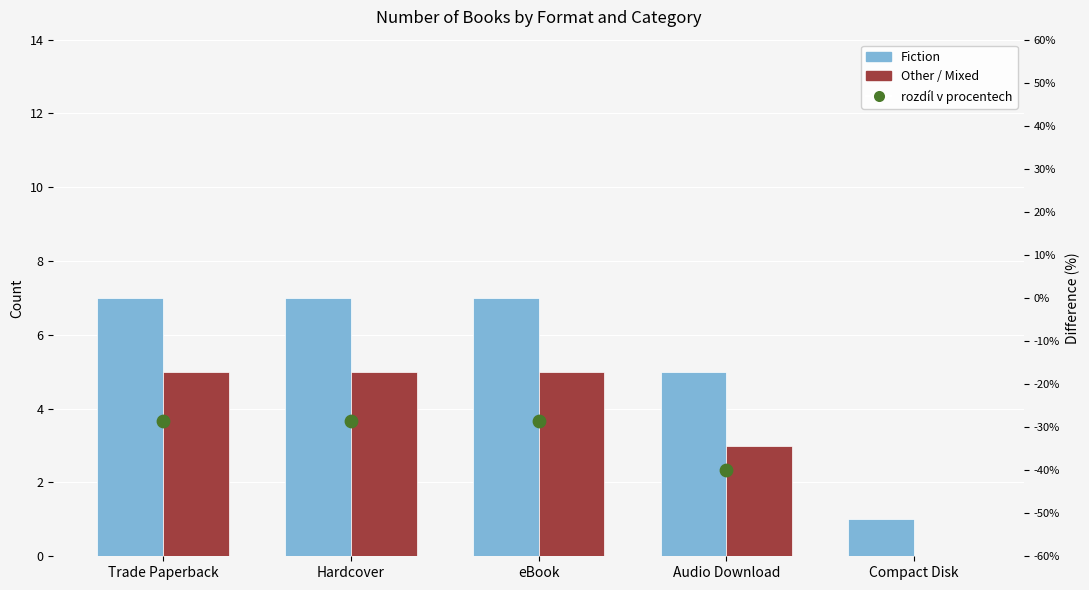

At which category is the sum across all series the highest?

Trade Paperback